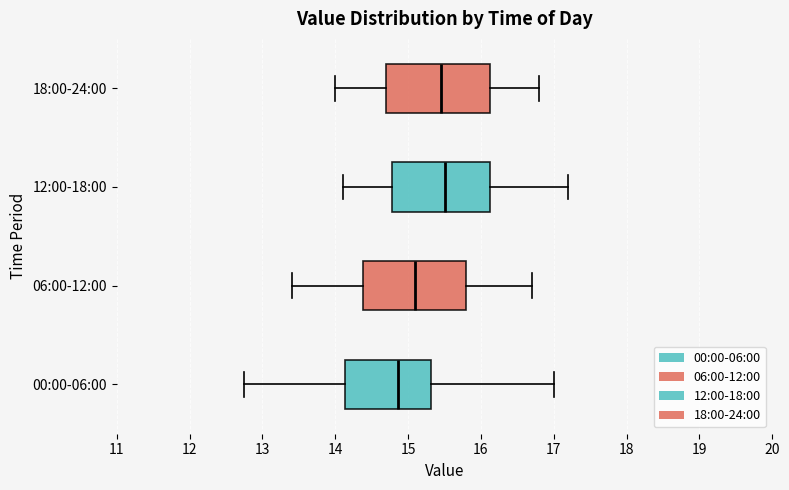

Where does the median line of the box for 18:00-24:00 sit on the x-axis? The values are not printed on the chart, so give them approximately, as read against the axis.

15.5